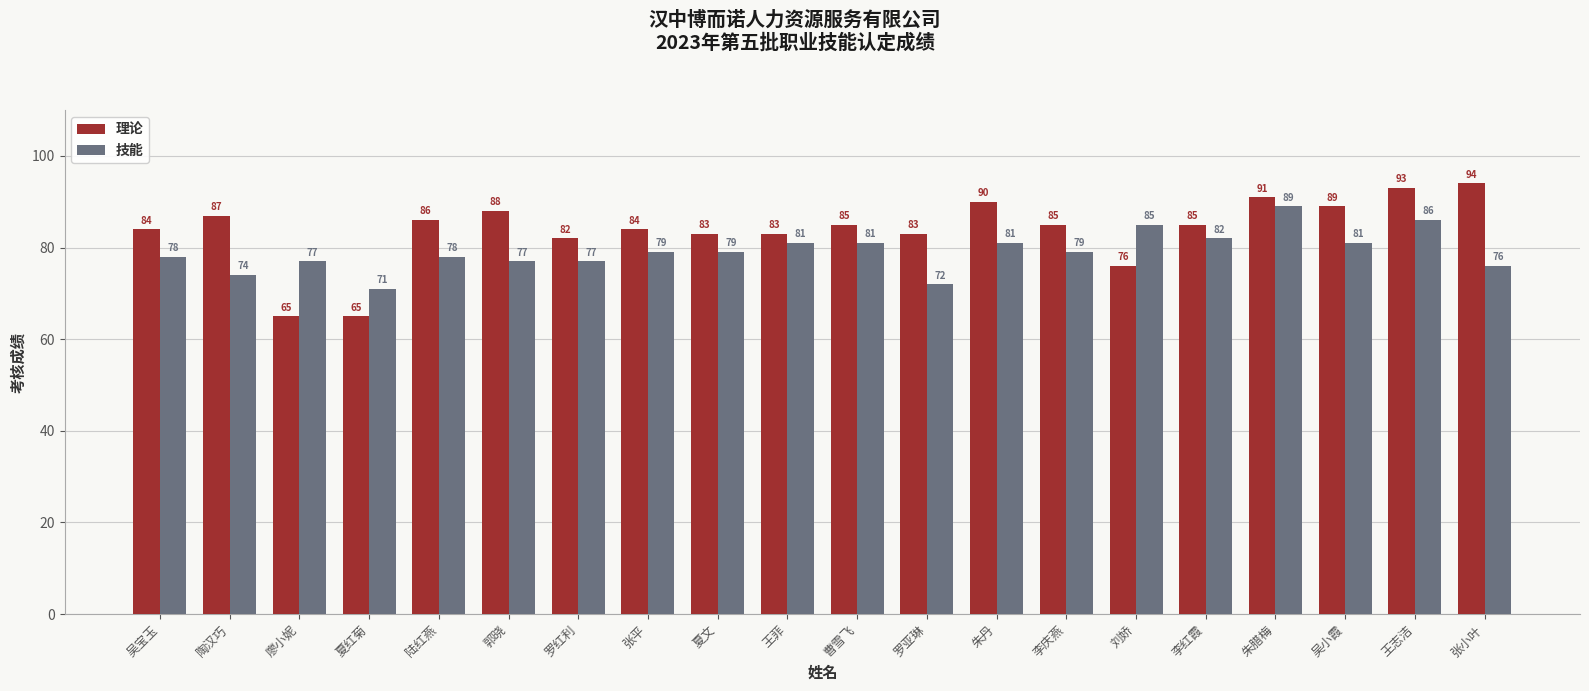

List the series in order of their overall mean, lowest first.

技能, 理论